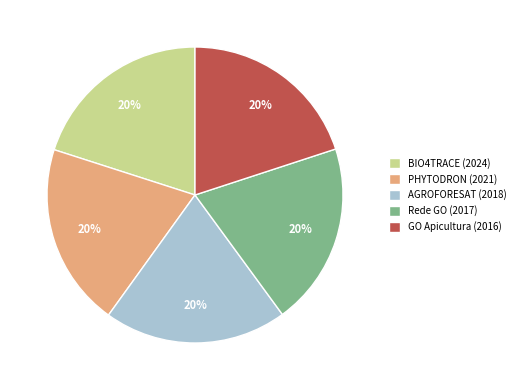

How many segments does this pie chart have?

5